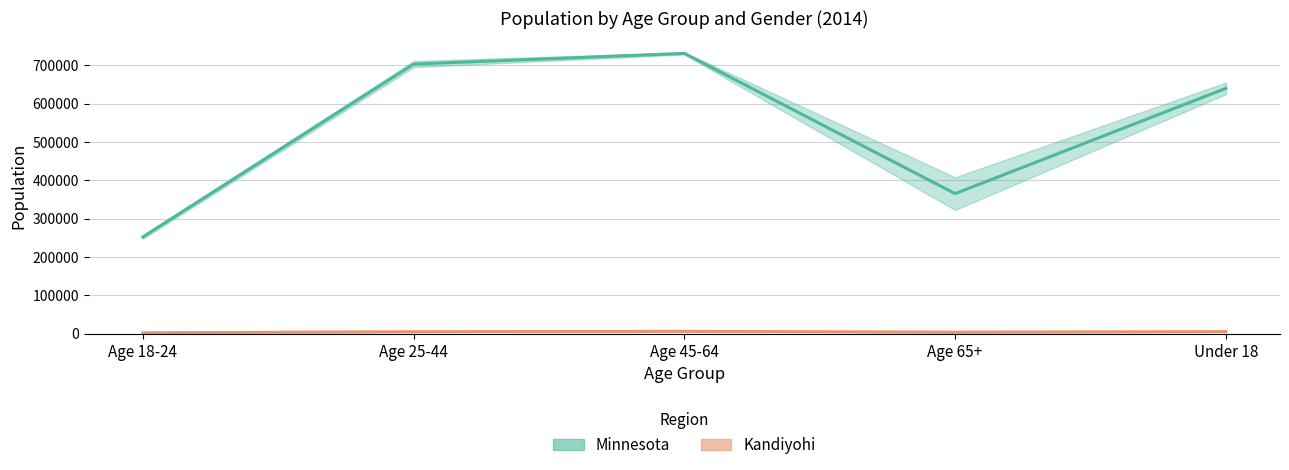

Which series changed the most between Age 18-24 and Age 25-44?

Minnesota Center